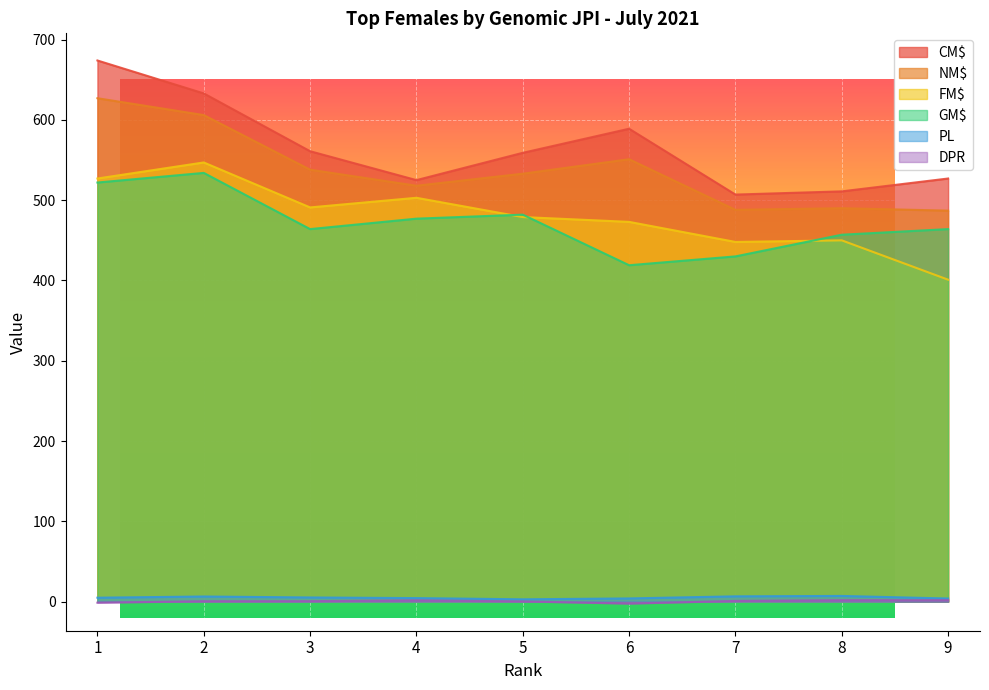

What is the average value of the GM$ series?

472.1